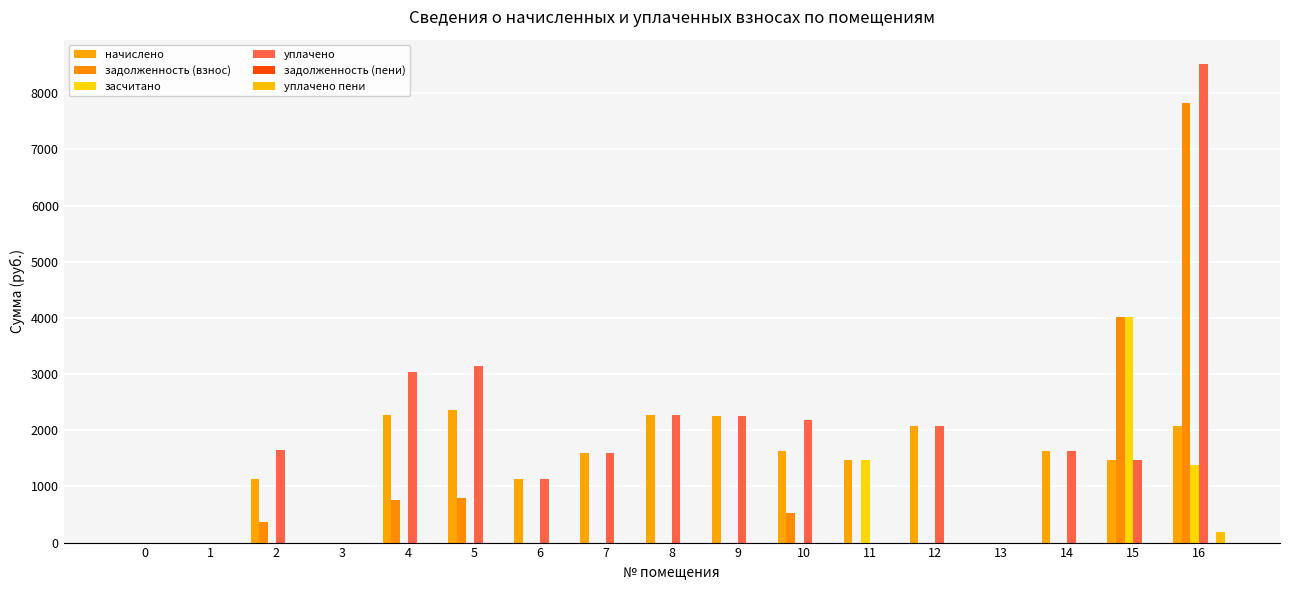

True or false: засчитано has a value of 0.0 at 2.

True